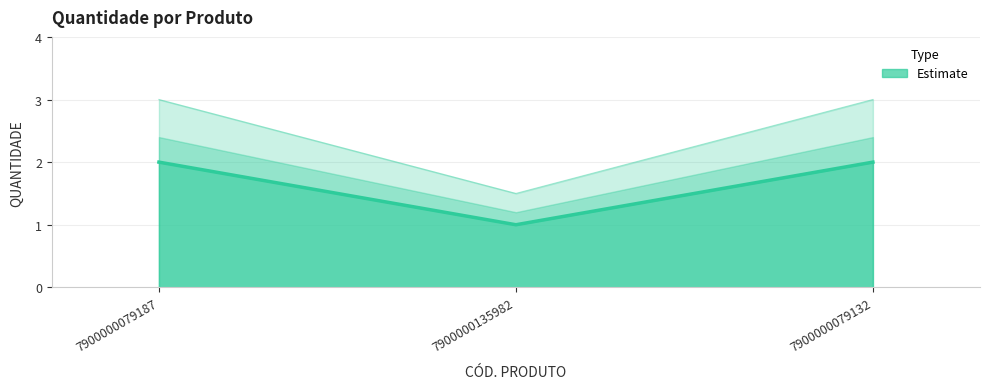

Read the value at 7900000079132.

2